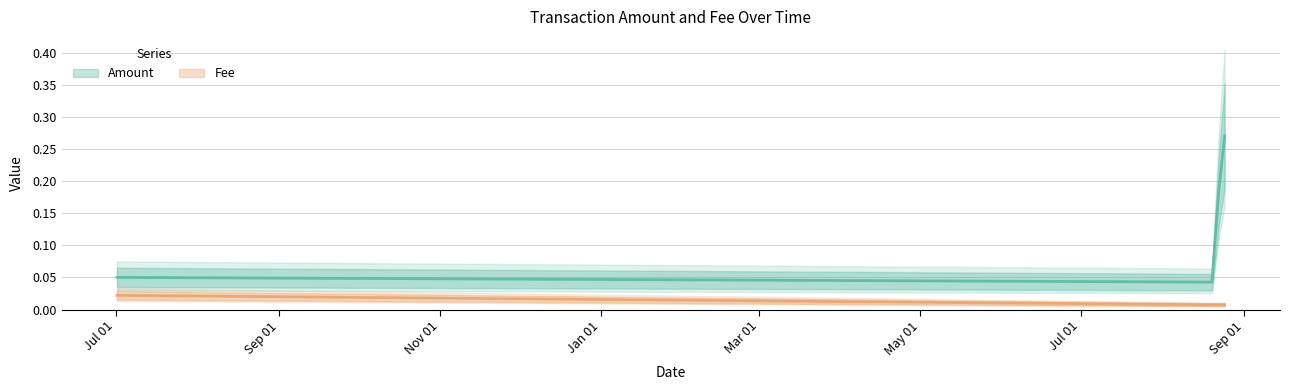

Is the value of Fee at 2020-08-19 15:49:53 greater than the value of Amount at 2020-08-24 11:19:12?

No